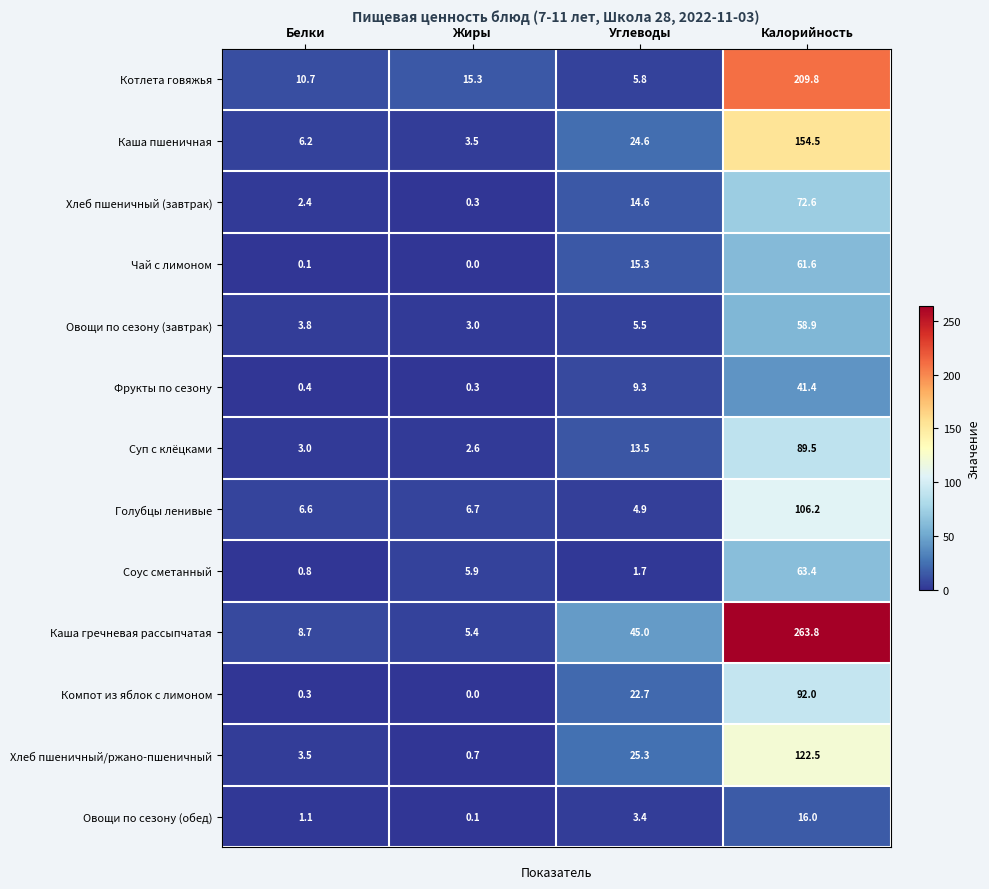

Which category has the lowest value across all series?

Жиры